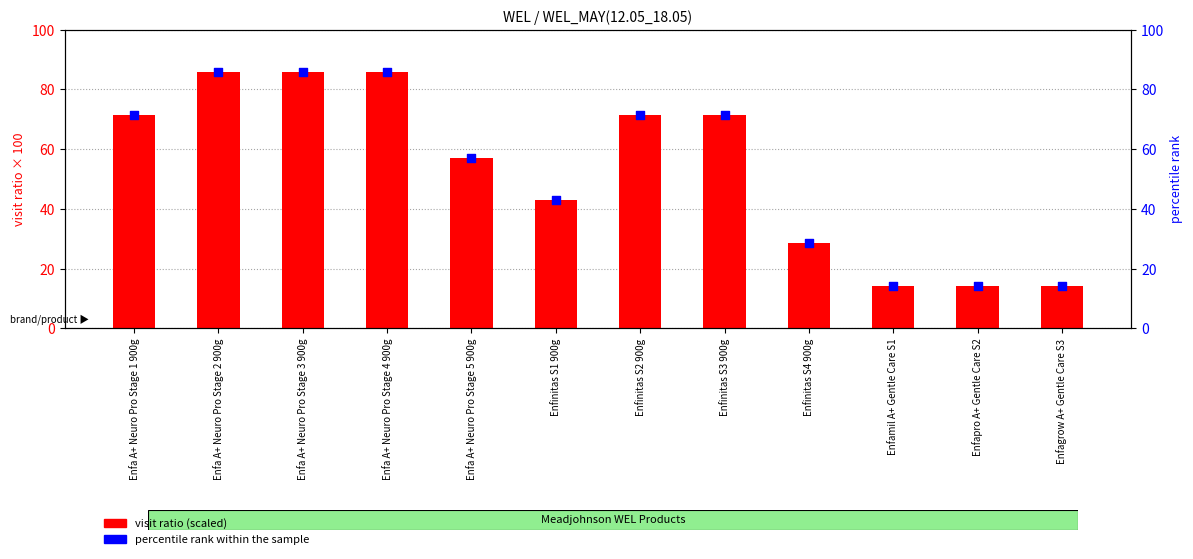

At how many categories does at least one series exceed 79?

3